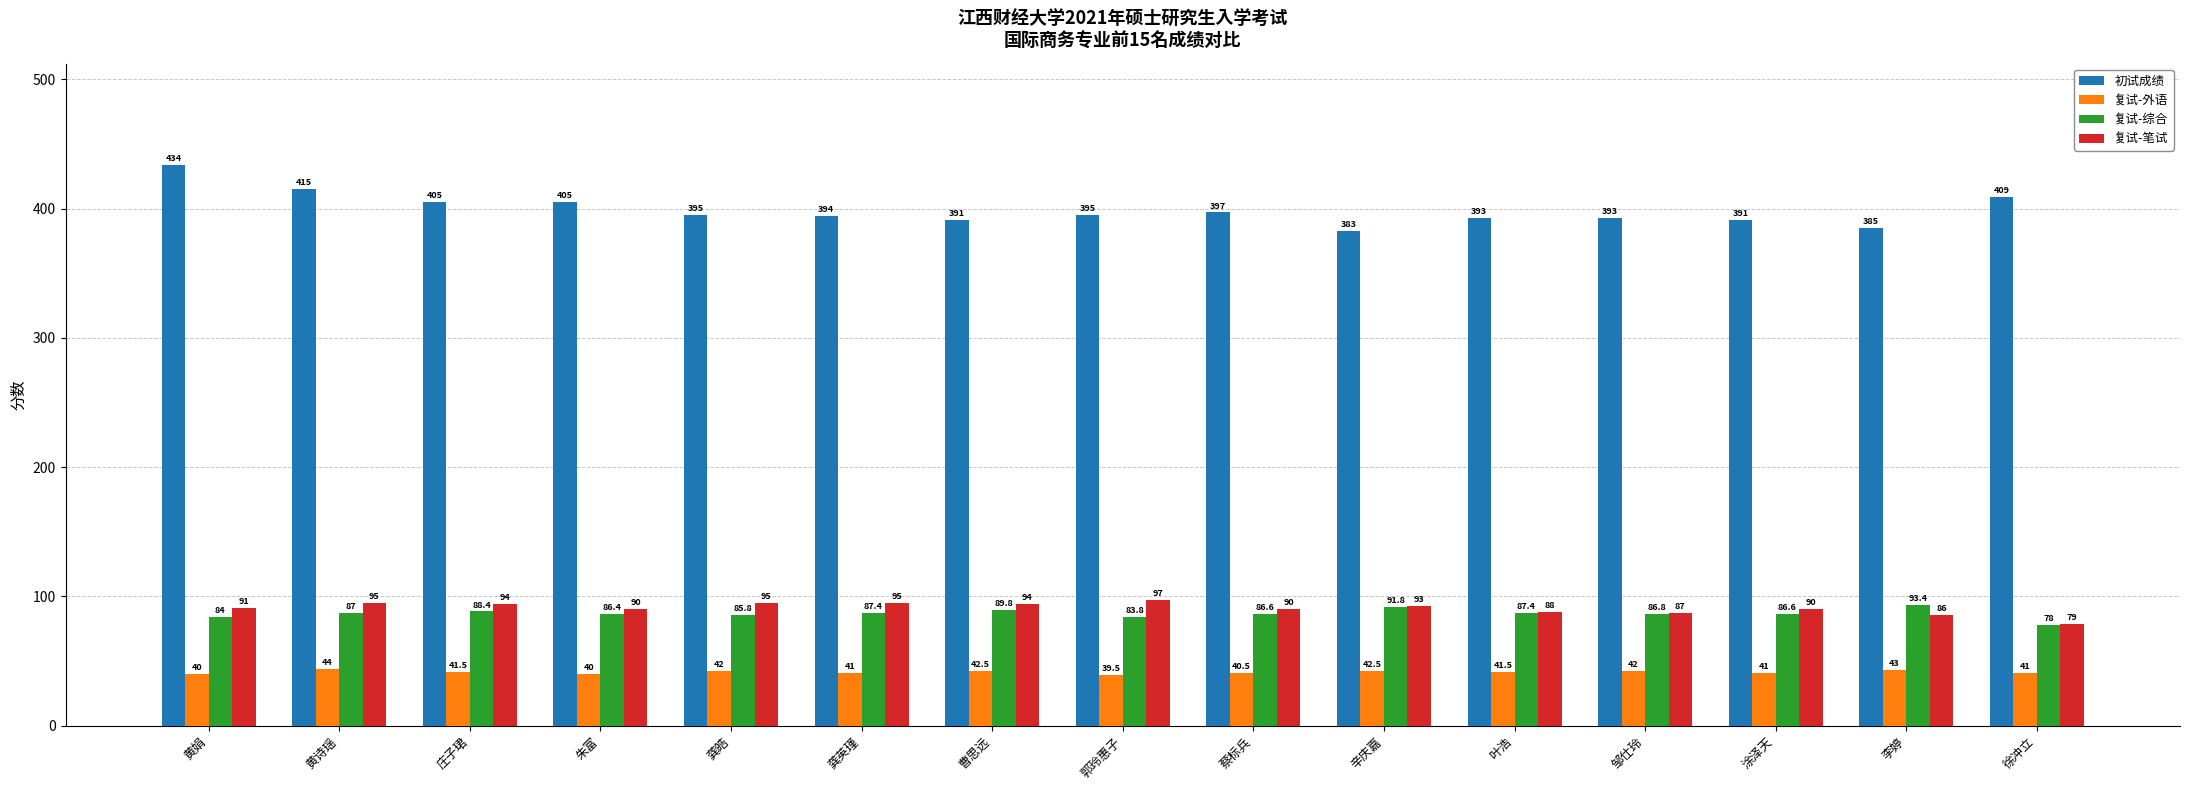

At which category is the sum across all series the highest?

黄娟